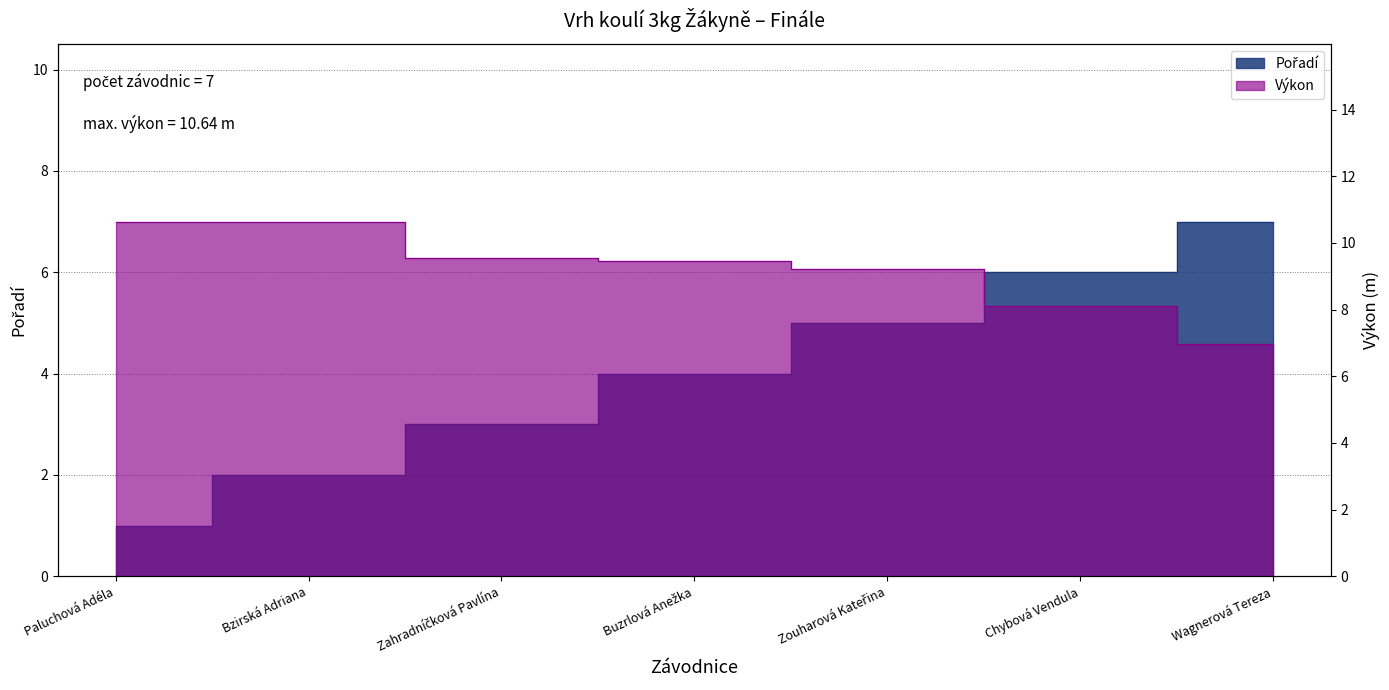

How many Pořadí values are between 2 and 6?

5